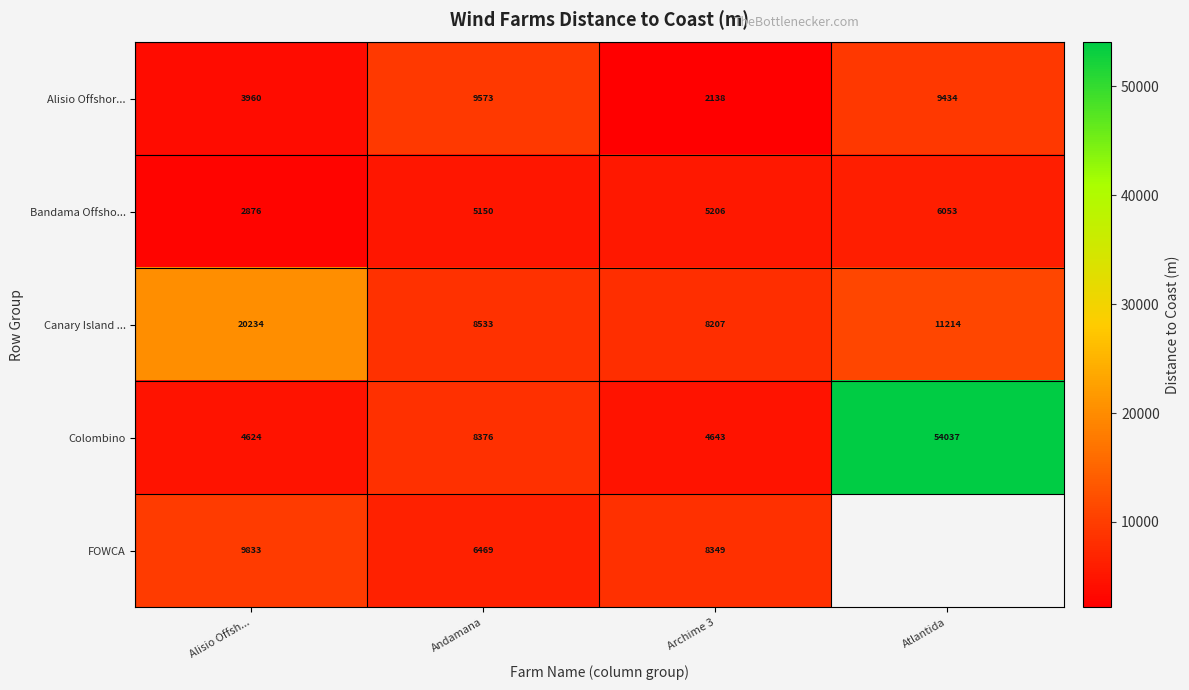

At how many categories does at least one series exceed 34171?

1